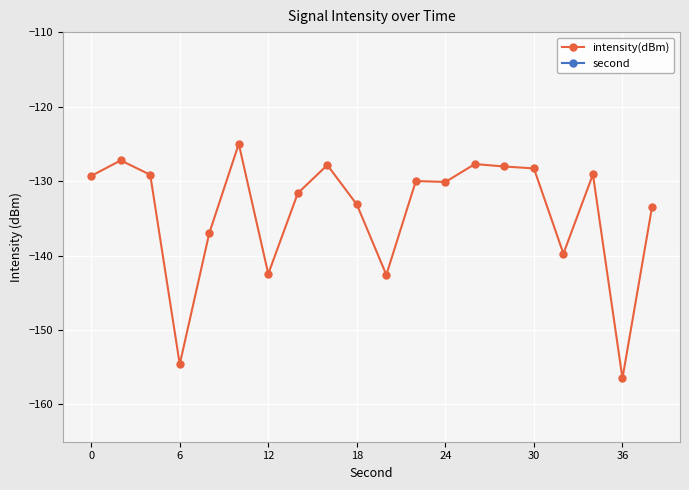

True or false: intensity(dBm) has more than 2 points higher than both neighbors.

True